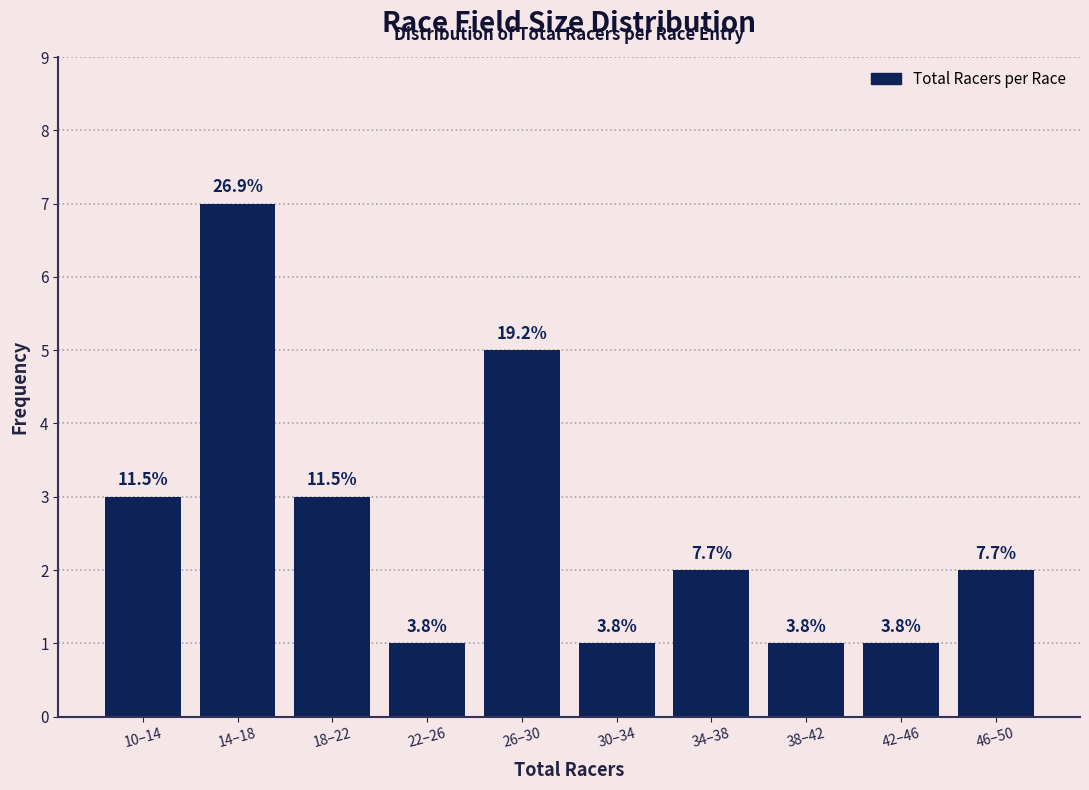

Does the chart contain any negative values?

No